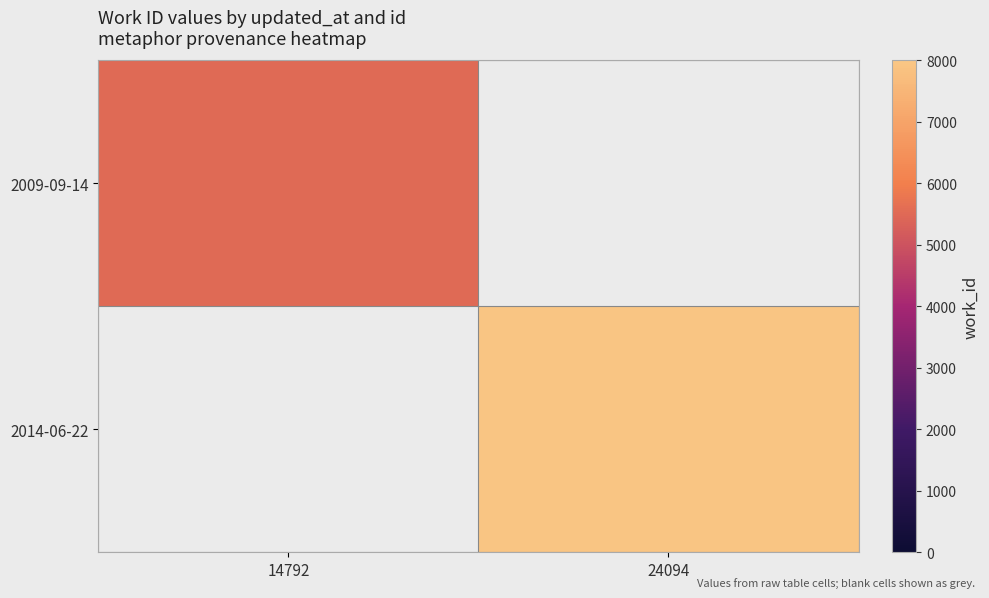

Is the value of 2009-09-14 at 24094 greater than the value of 2014-06-22 at 14792?

No